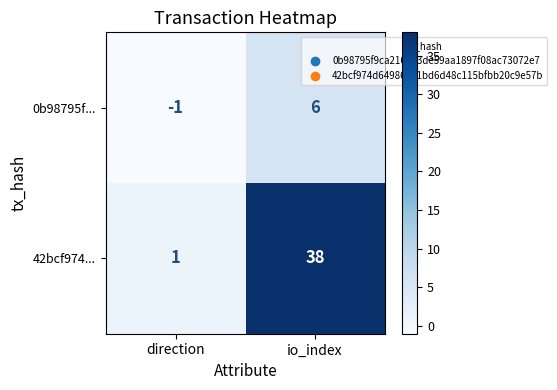

The 0b98795f... series shows -1 at direction. True or false?

True